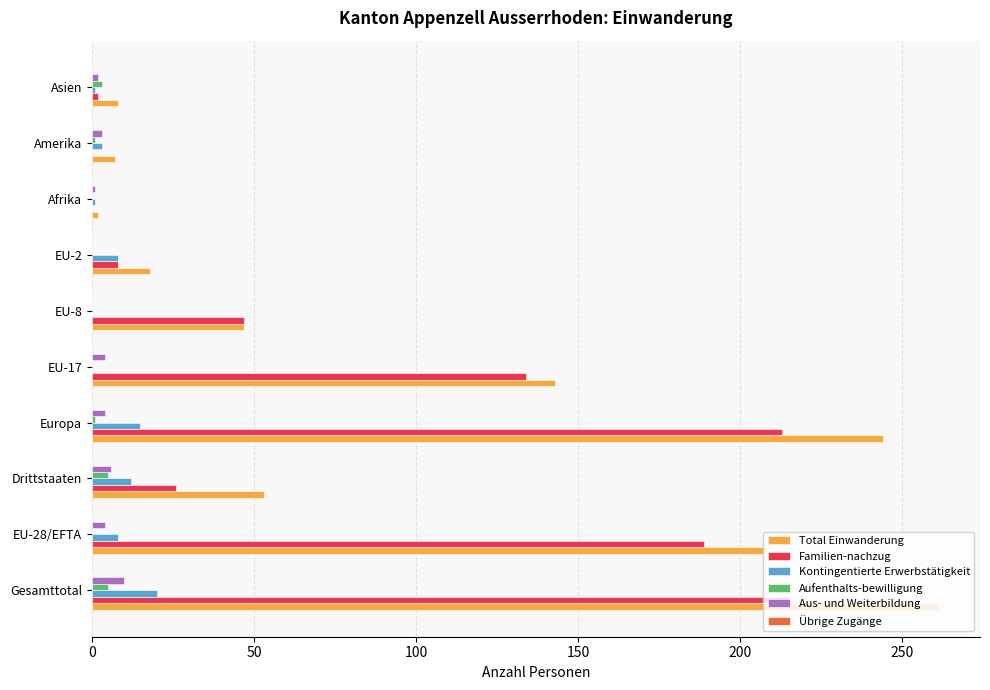

Is it true that Aus- und Weiterbildung equals 6 at Drittstaaten?

True